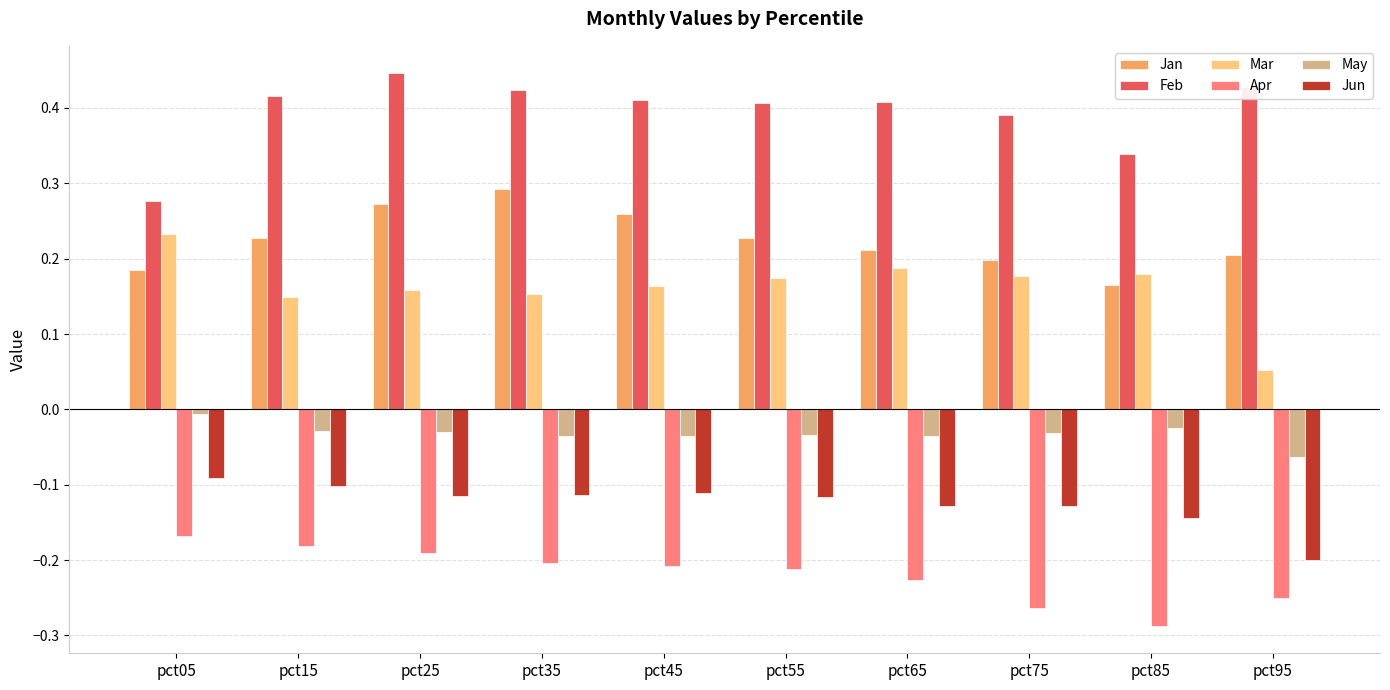

How many categories are shown in the chart?

10